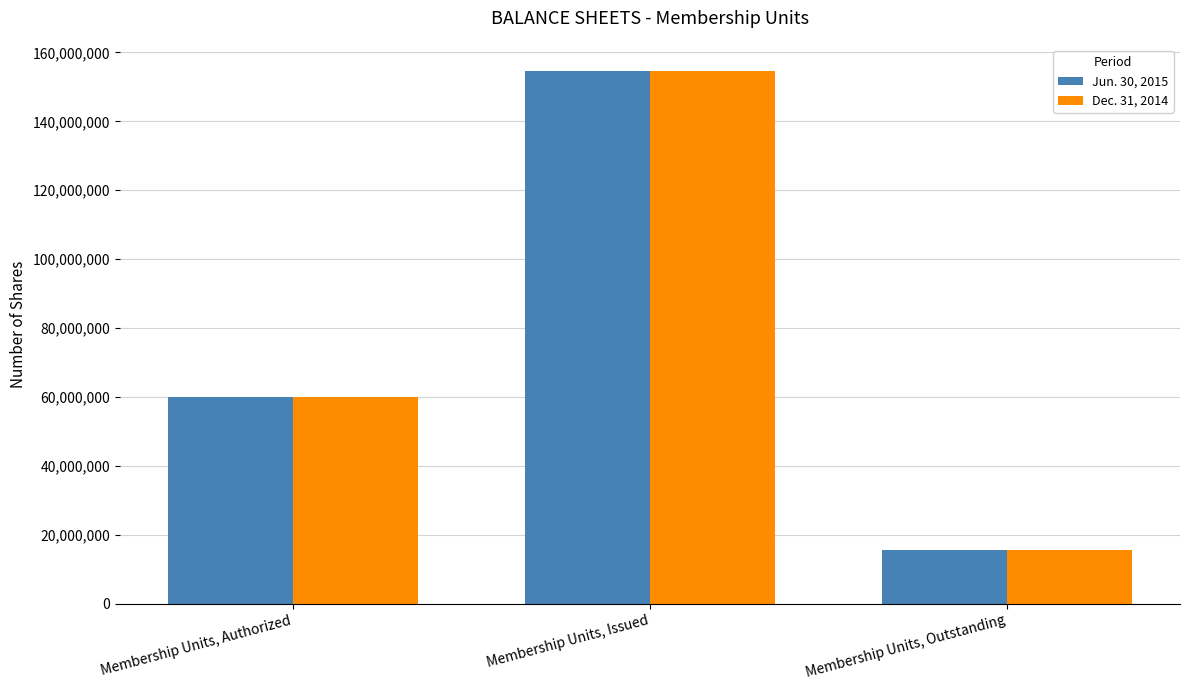

What is the label of the 1st bar from the right?

Membership Units, Outstanding